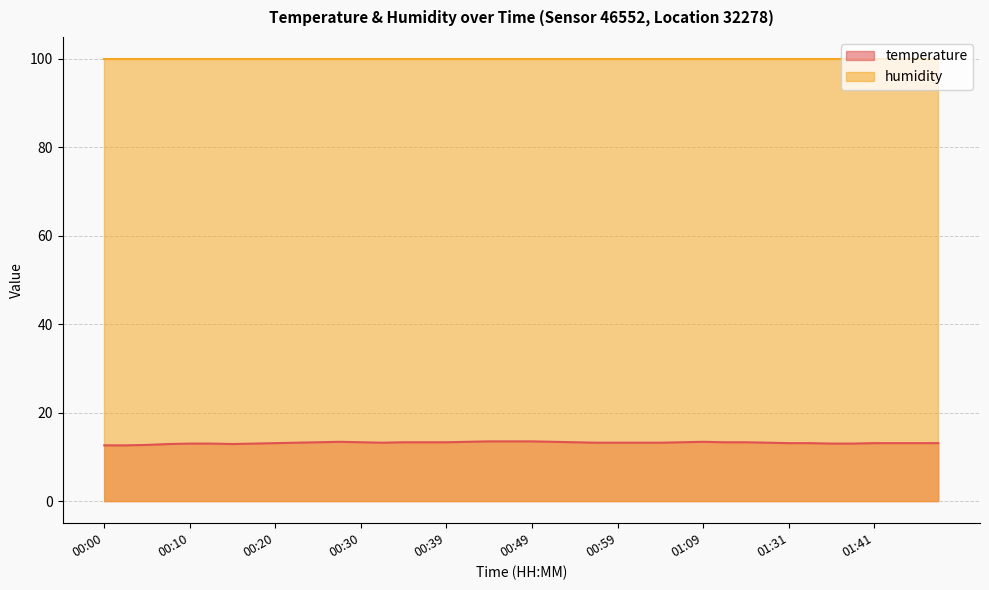

True or false: the data shows 13.0 at 01:39.

True